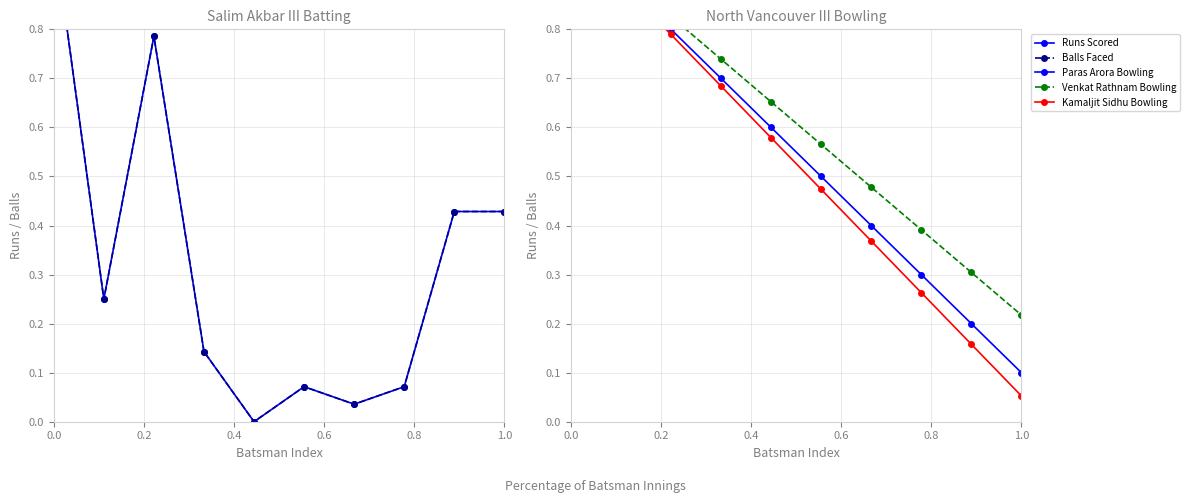

What is the label of the 5th point from the left?

0.8